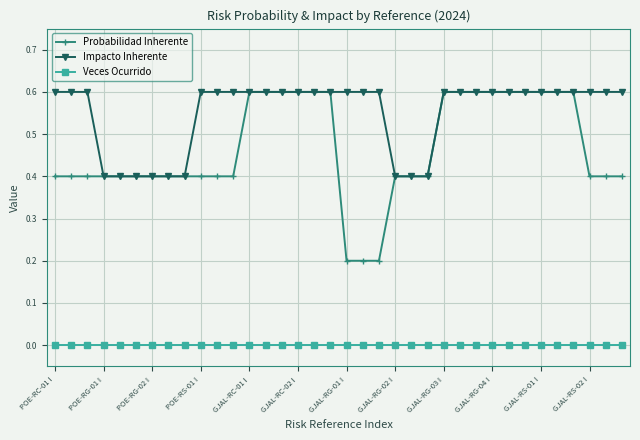

What is the maximum value for Impacto Inherente?

0.6